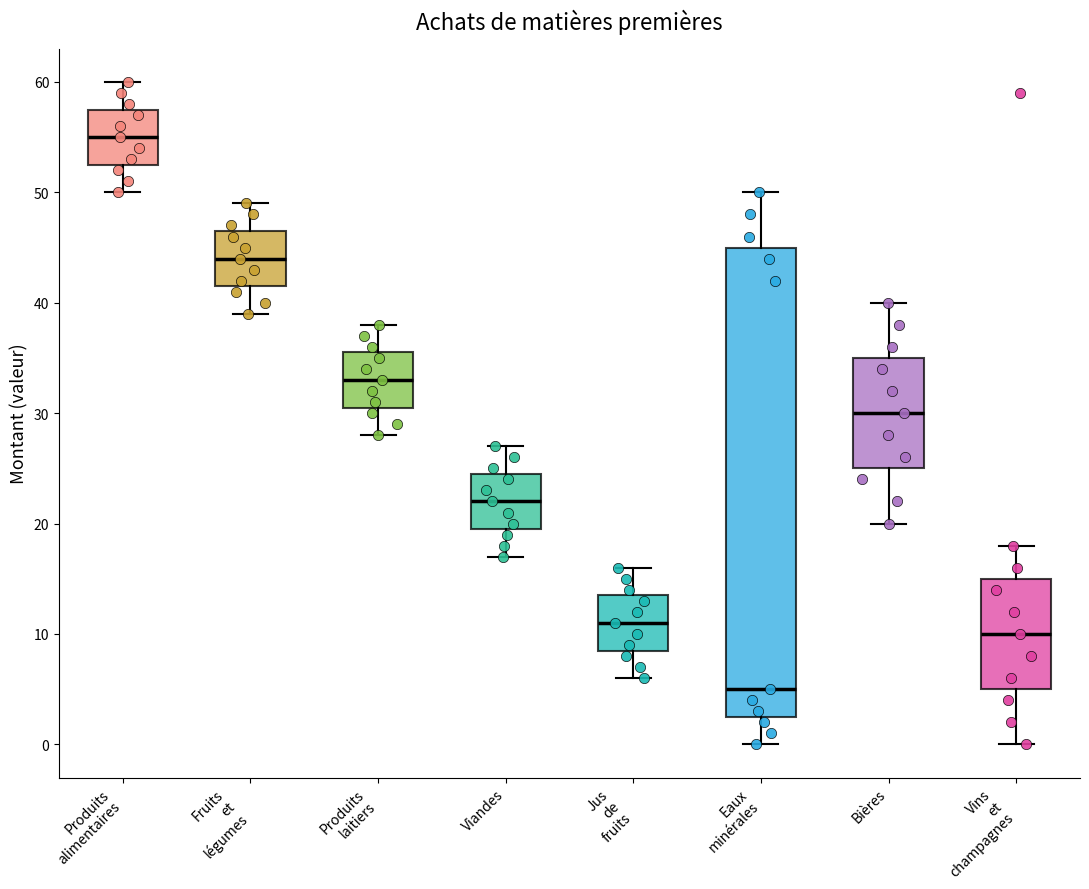

Reading left to right, transcribe this box plot: for each box, give where its median line is, the range the box spans, and where its two whiskers end, as read against the y-axis. The values are not printed on the chart, so give them approximately, as read against the axis.

Produits alimentaires: median 55, box 53 to 58, whiskers 50 to 60
Fruits et légumes: median 44, box 42 to 47, whiskers 39 to 49
Produits laitiers: median 33, box 31 to 36, whiskers 28 to 38
Viandes: median 22, box 20 to 25, whiskers 17 to 27
Jus de fruits: median 11, box 9 to 14, whiskers 6 to 16
Eaux minérales: median 5, box 3 to 45, whiskers 0 to 50
Bières: median 30, box 25 to 35, whiskers 20 to 40
Vins et champagnes: median 10, box 5 to 15, whiskers 0 to 18